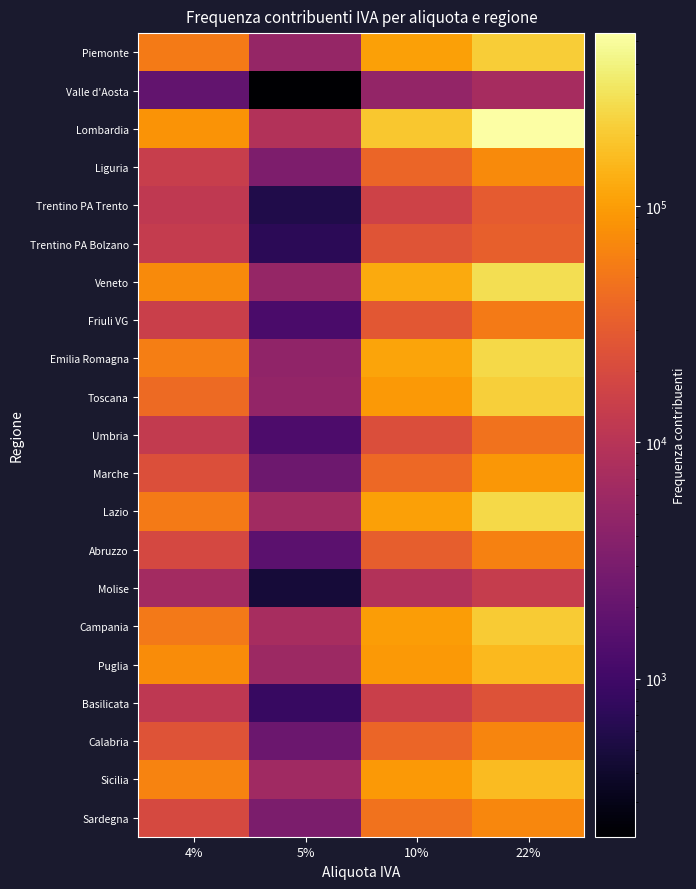

At how many categories does at least one series exceed 126077?

2